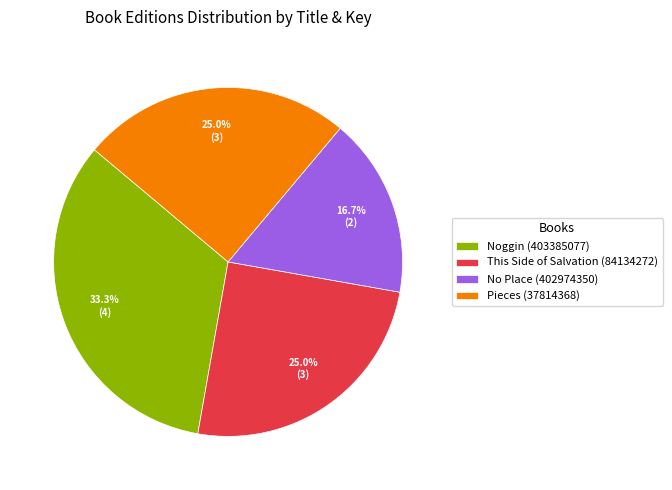

To the nearest percent, what is the average slice percentage?

25%